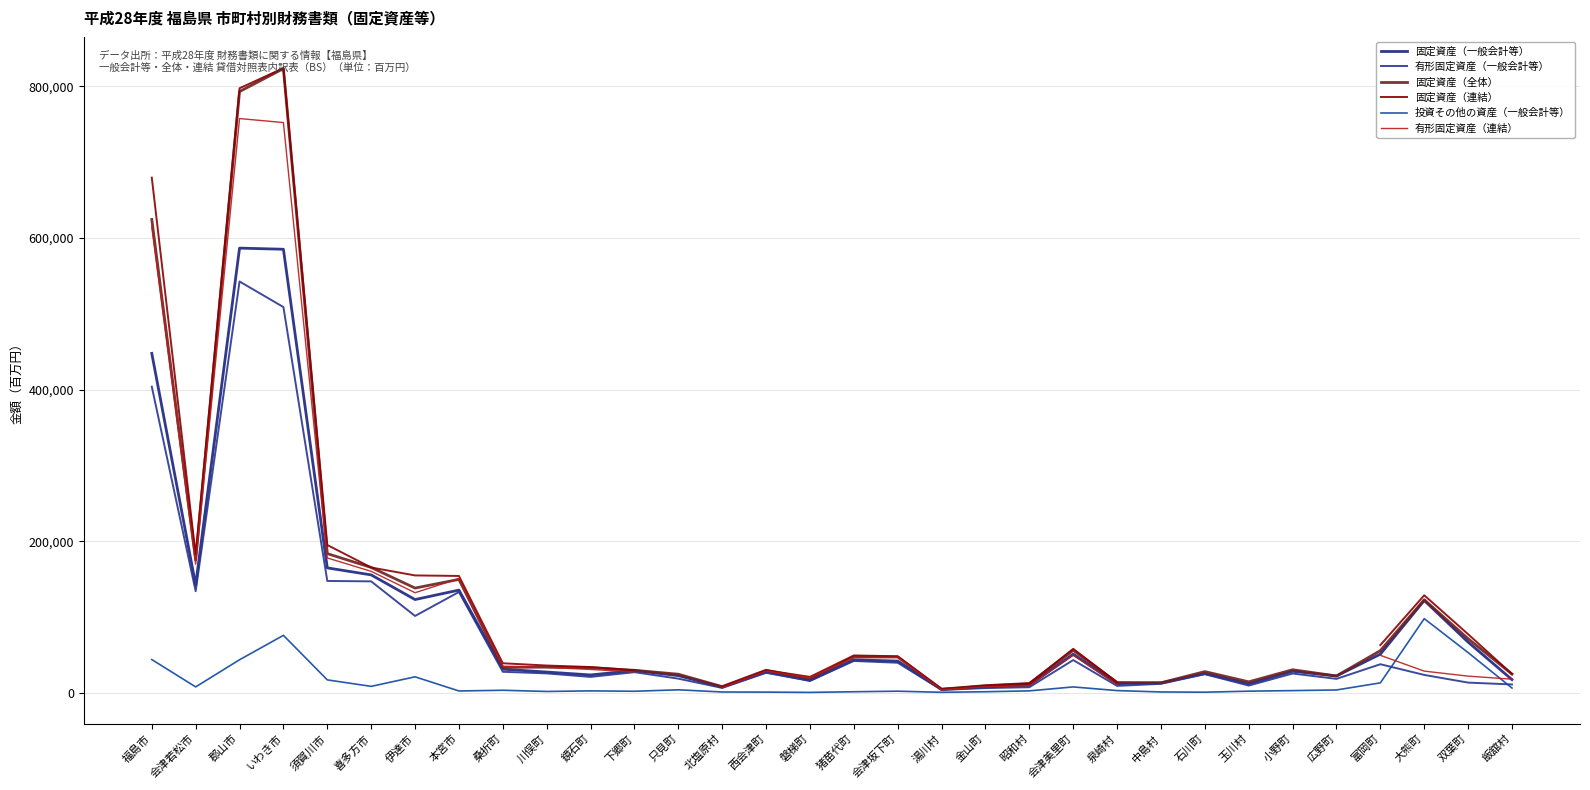

What is the highest value of the 有形固定資産（一般会計等） series?

542542